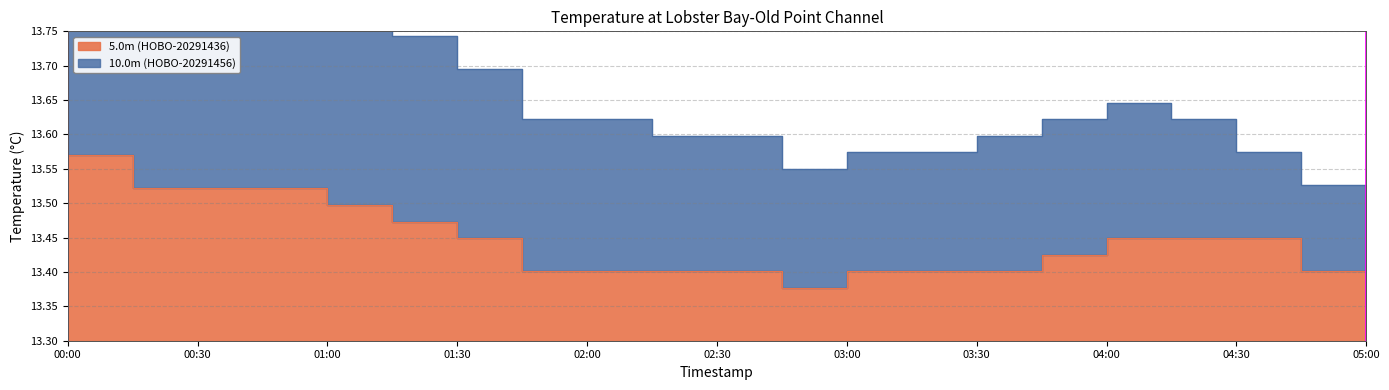

Reading right to left, list all the values displayed in this chart.

13.4	13.4	13.4	13.4	13.4	13.4	13.4	13.4	13.4	13.4	13.4	13.4	13.4	13.4	13.4	13.5	13.5	13.5	13.5	13.5	13.6